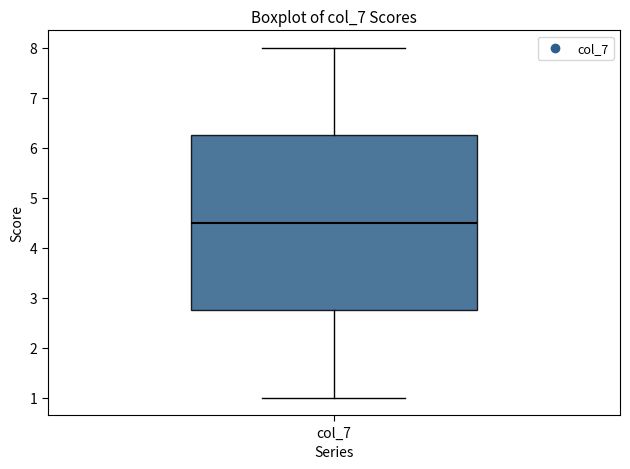

Where does the lower whisker of the box for col_7 end on the y-axis? The values are not printed on the chart, so give them approximately, as read against the axis.

1.0